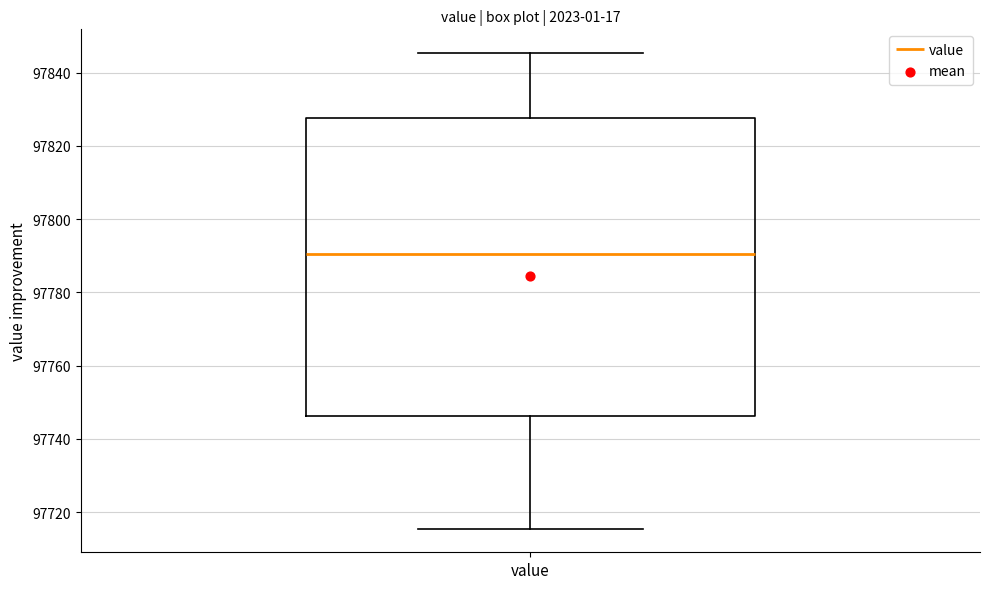

Transcribe this box plot: give where the median line is, the range the box spans, and where the two whiskers end, as read against the y-axis. The values are not printed on the chart, so give them approximately, as read against the axis.

median 97790, box 97746 to 97828, whiskers 97716 to 97846